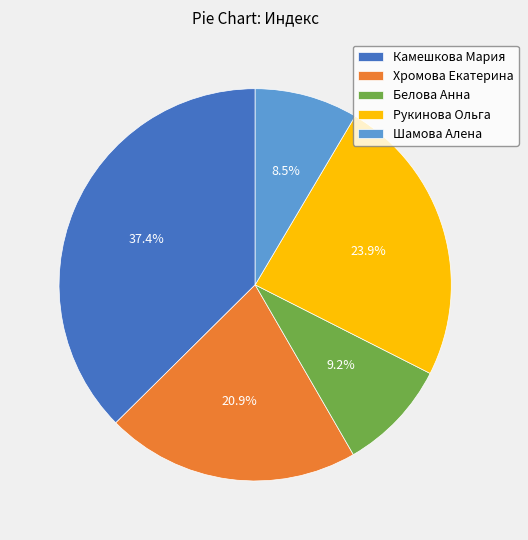

Between Белова Анна and Камешкова Мария, which is larger?

Камешкова Мария